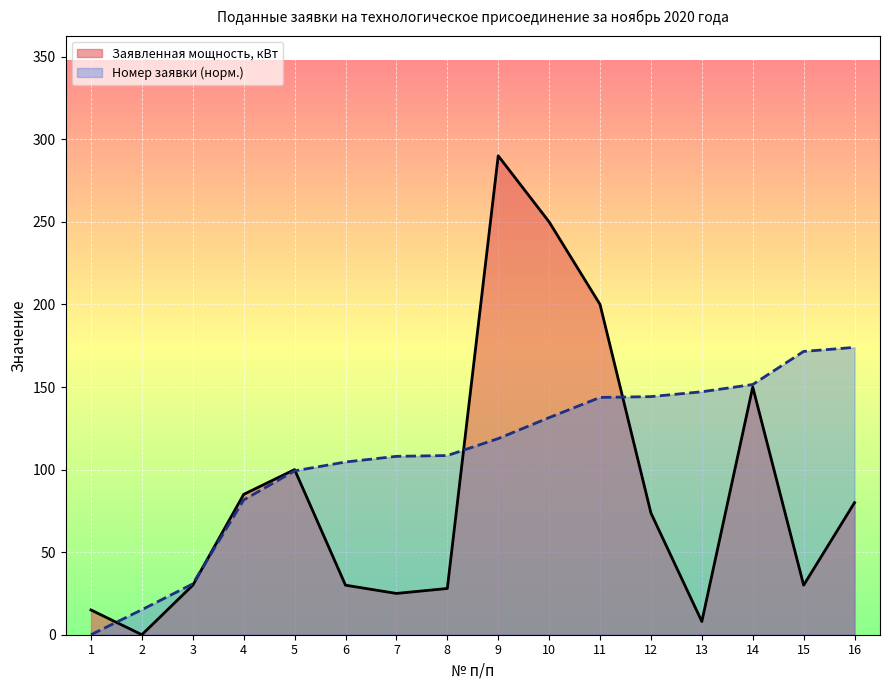

Rank the series by their maximum value, from highest to lowest.

Заявленная мощность, кВт, Номер заявки (норм.)